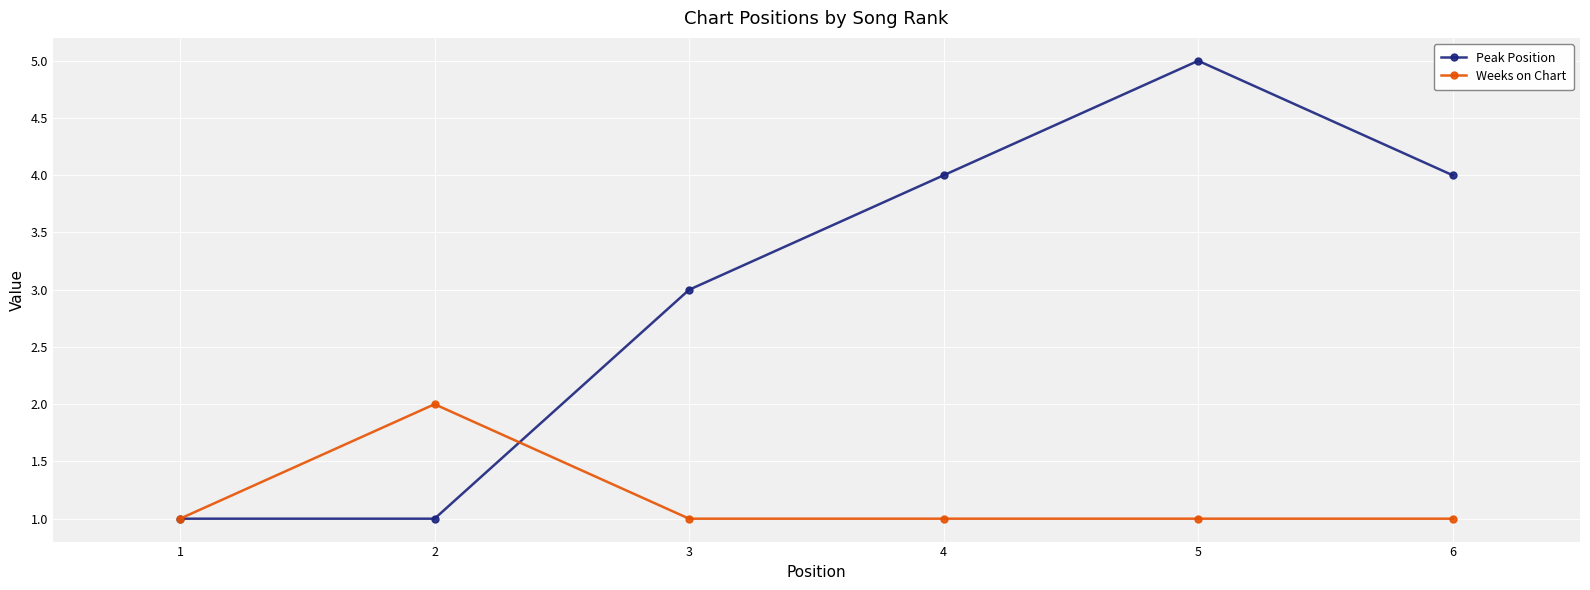

True or false: Peak Position has more than 2 interior local peaks.

False